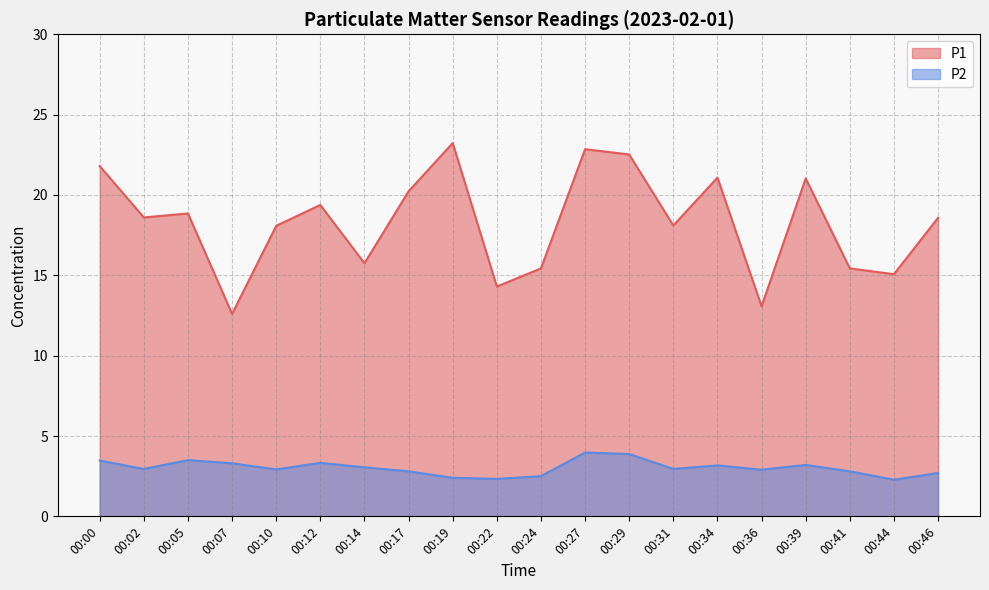

Reading left to right, extract all data points from this chart.

P1: 00:00=21.8	00:02=18.6	00:05=18.9	00:07=12.6	00:10=18.1	00:12=19.4	00:14=15.8	00:17=20.2	00:19=23.2	00:22=14.3	00:24=15.4	00:27=22.9	00:29=22.5	00:31=18.1	00:34=21.1	00:36=13.1	00:39=21.0	00:41=15.4	00:44=15.1	00:46=18.6
P2: 00:00=3.5	00:02=3.0	00:05=3.5	00:07=3.3	00:10=2.9	00:12=3.3	00:14=3.0	00:17=2.8	00:19=2.4	00:22=2.3	00:24=2.5	00:27=4.0	00:29=3.9	00:31=3.0	00:34=3.2	00:36=2.9	00:39=3.2	00:41=2.8	00:44=2.3	00:46=2.7